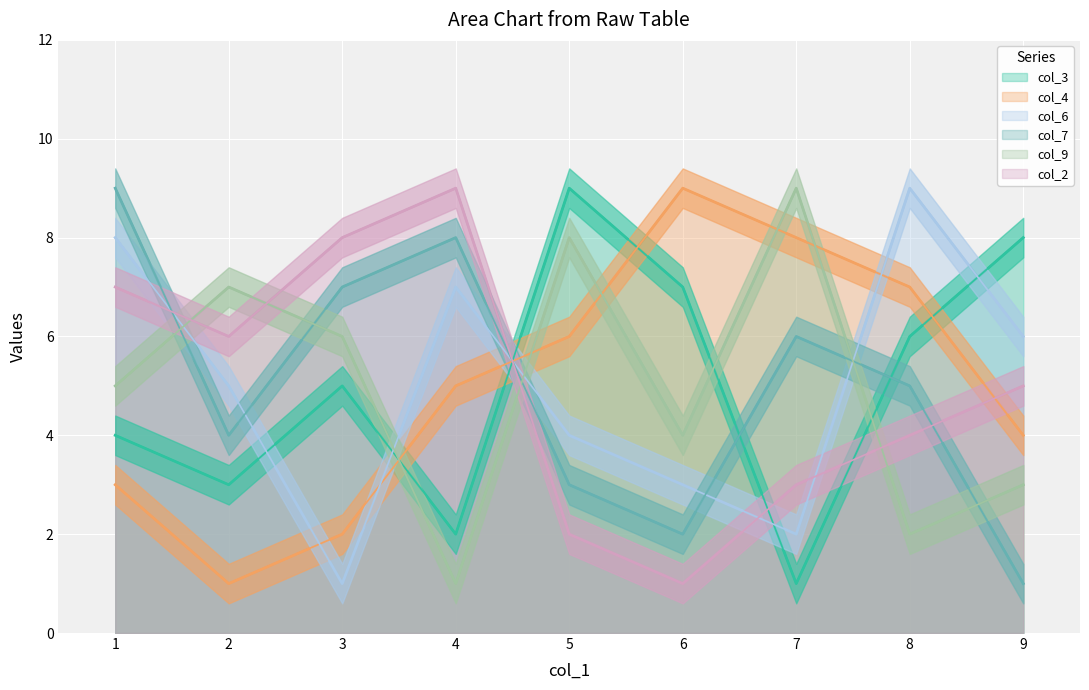

Is the value of col_4 at 1 greater than the value of col_9 at 1?

No